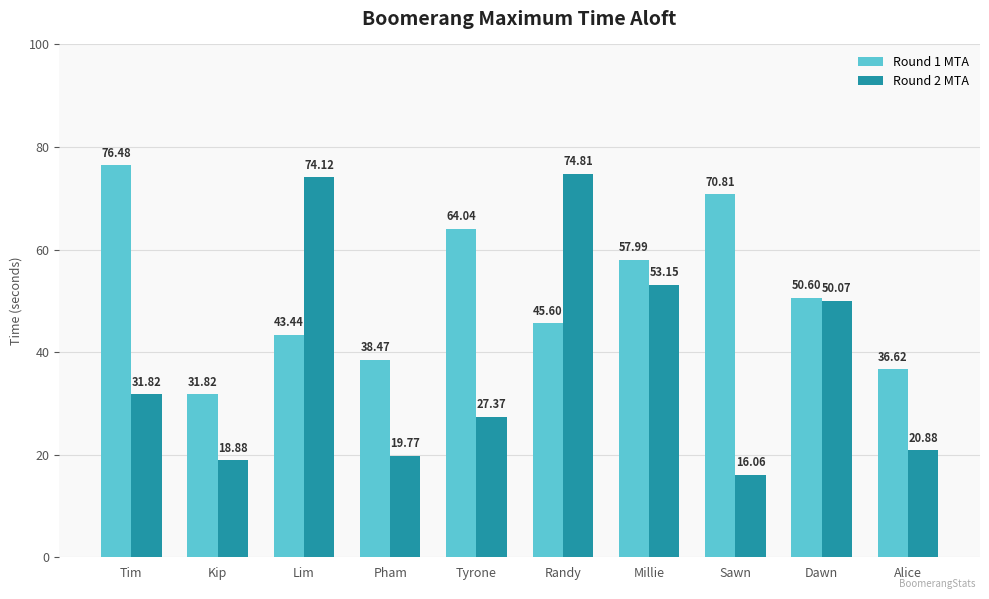

Which series changed the most between Tim and Sawn?

Round 2 MTA